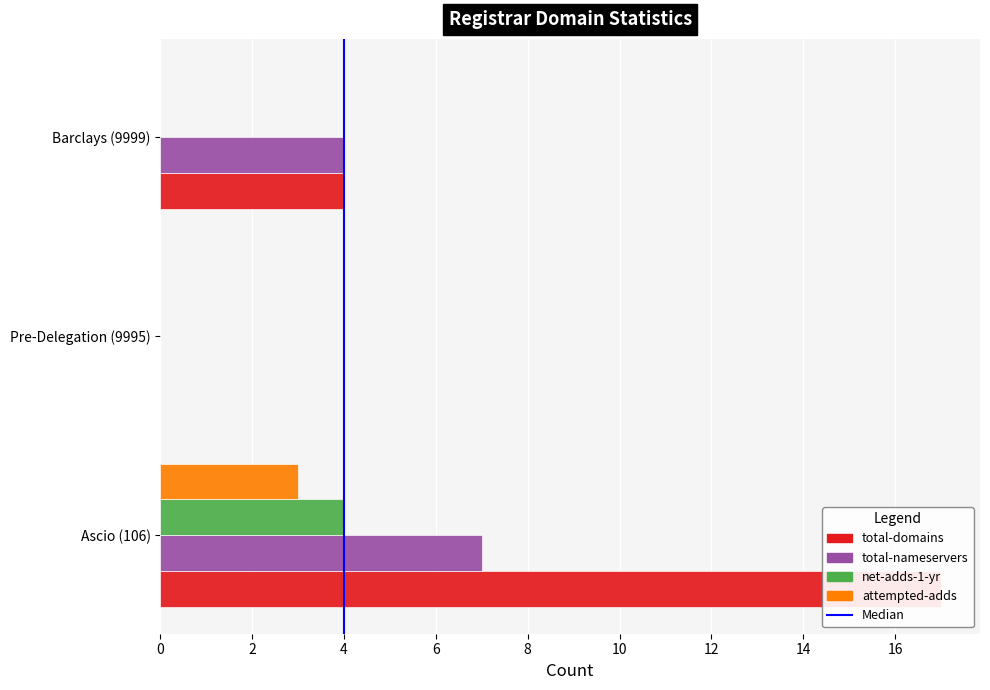

Which label corresponds to the smallest value in the chart?

Pre-Delegation (9995)